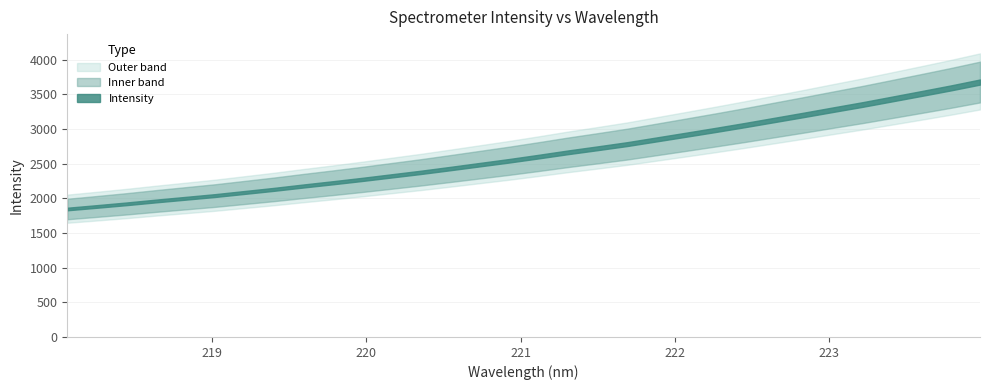

Approximately how many times larger is the value at 221.4993 compared to 223.2172?

0.8